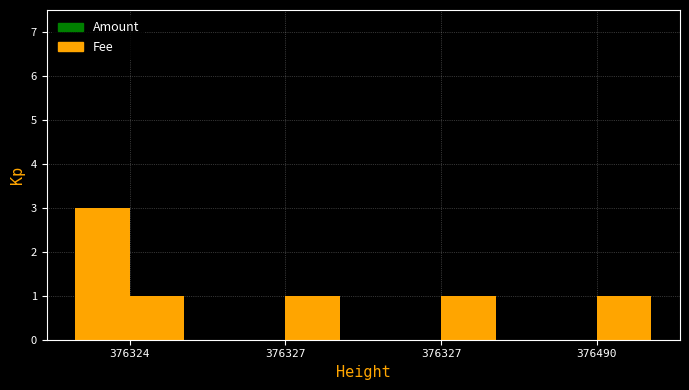

The value of Amount at 376490 is 0. True or false?

True